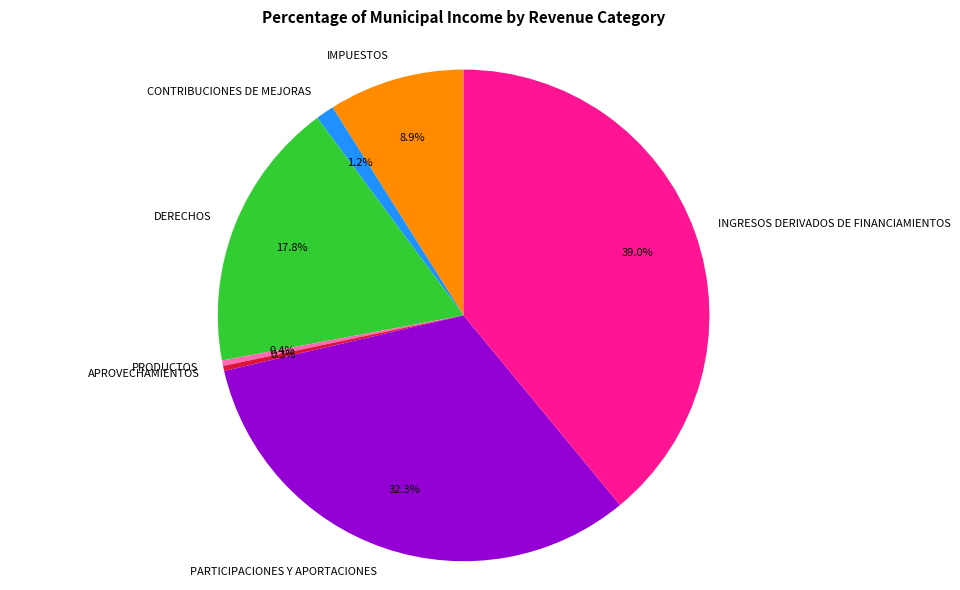

What portion of the pie excludes PRODUCTOS?

99.6%